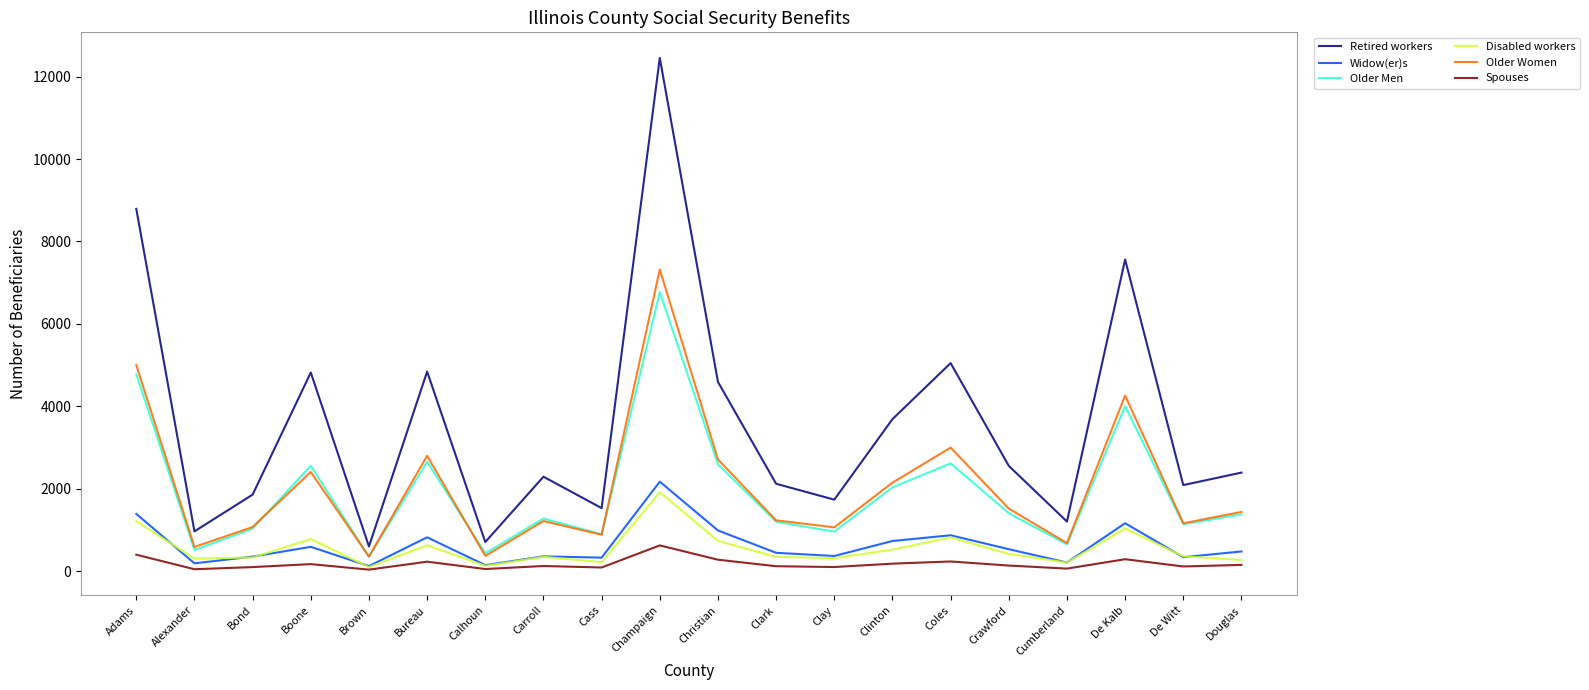

True or false: Spouses and Older Men intersect in this chart.

False